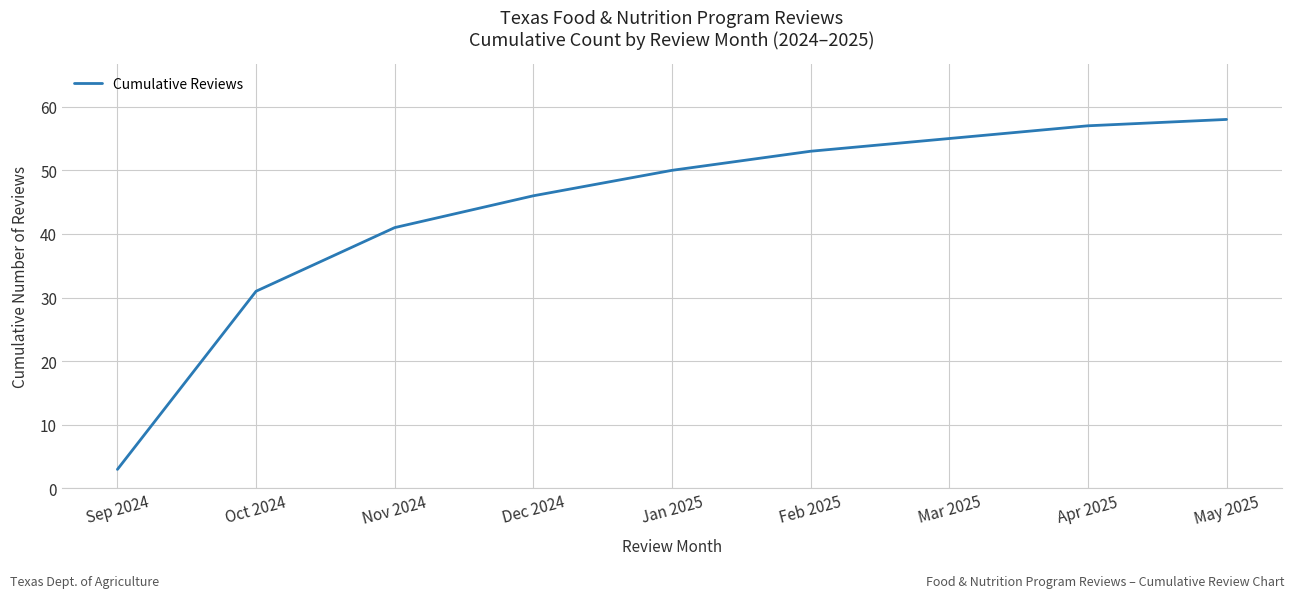

Which label corresponds to the smallest value in the chart?

Sep 2024